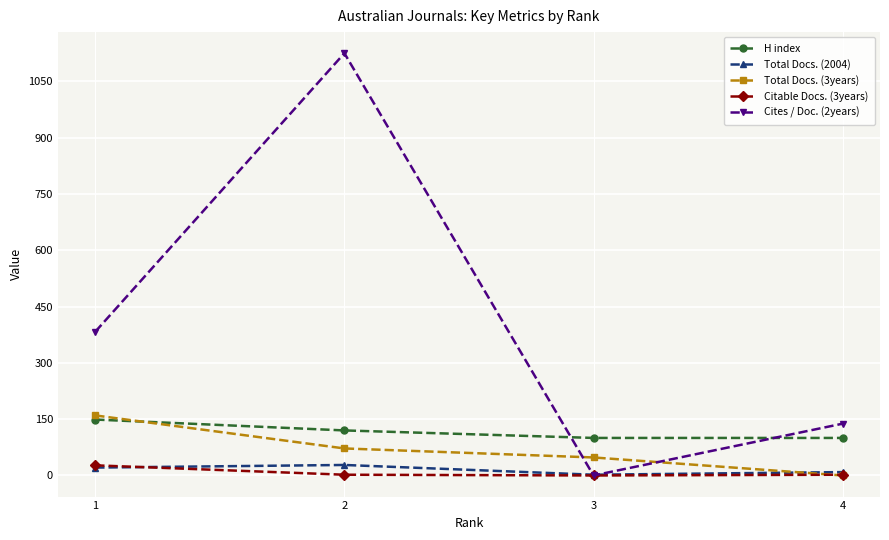

How many distinct data groups are displayed?

5